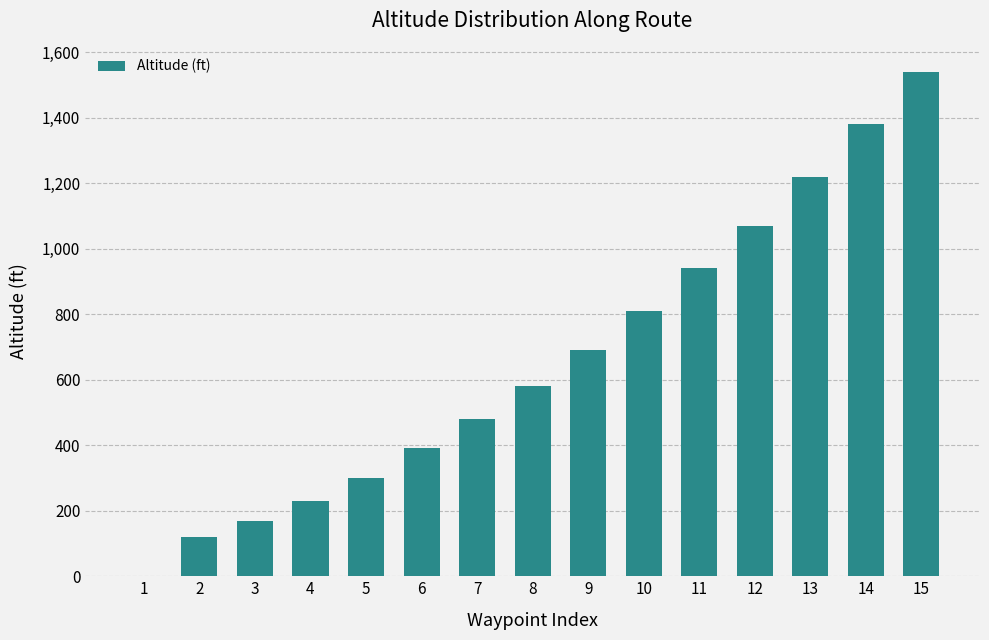

What is the change in value from 11 to 15?

+600